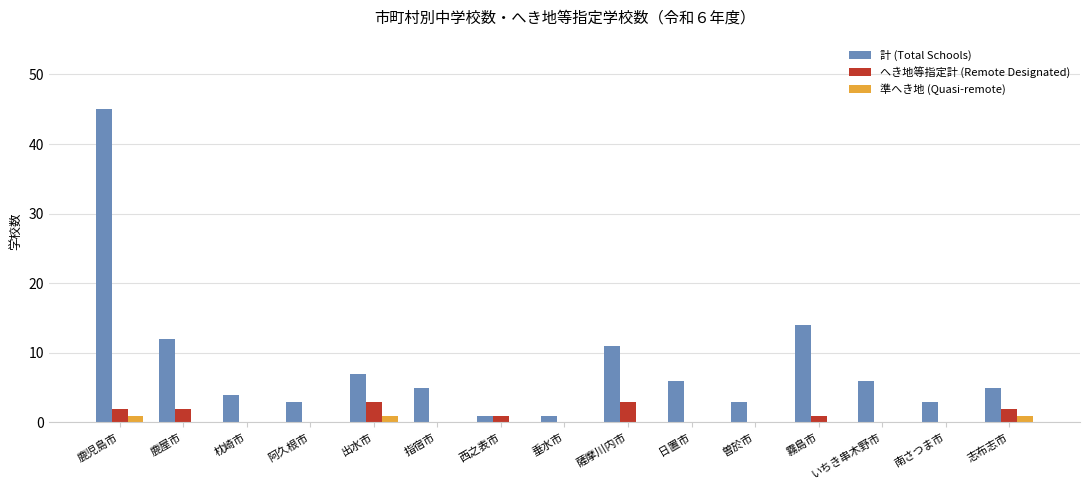

Are the bars grouped side by side (vs. stacked)?

Yes